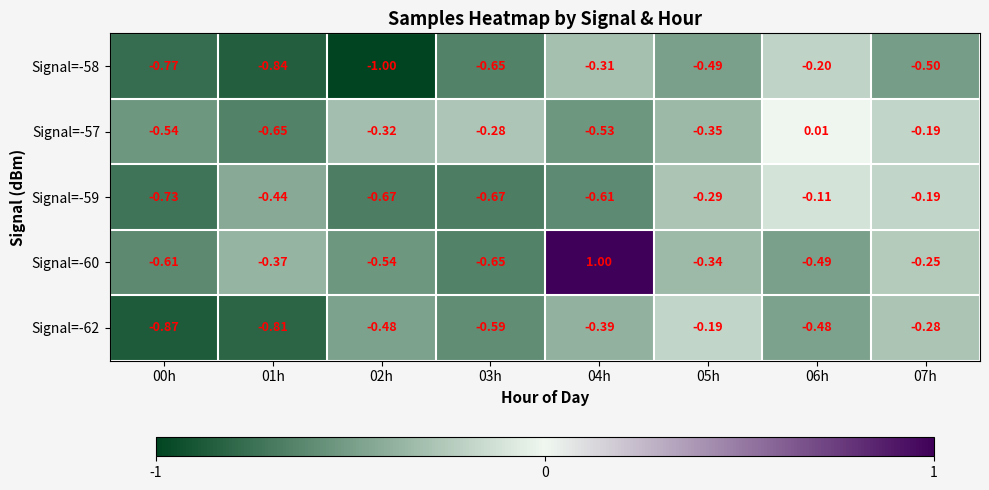

Is the value of Signal=-58 at 06h greater than the value of Signal=-60 at 00h?

Yes